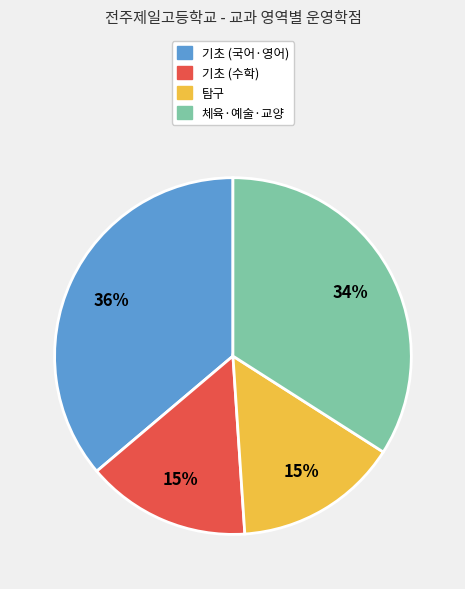

Does any single category account for the majority?

No